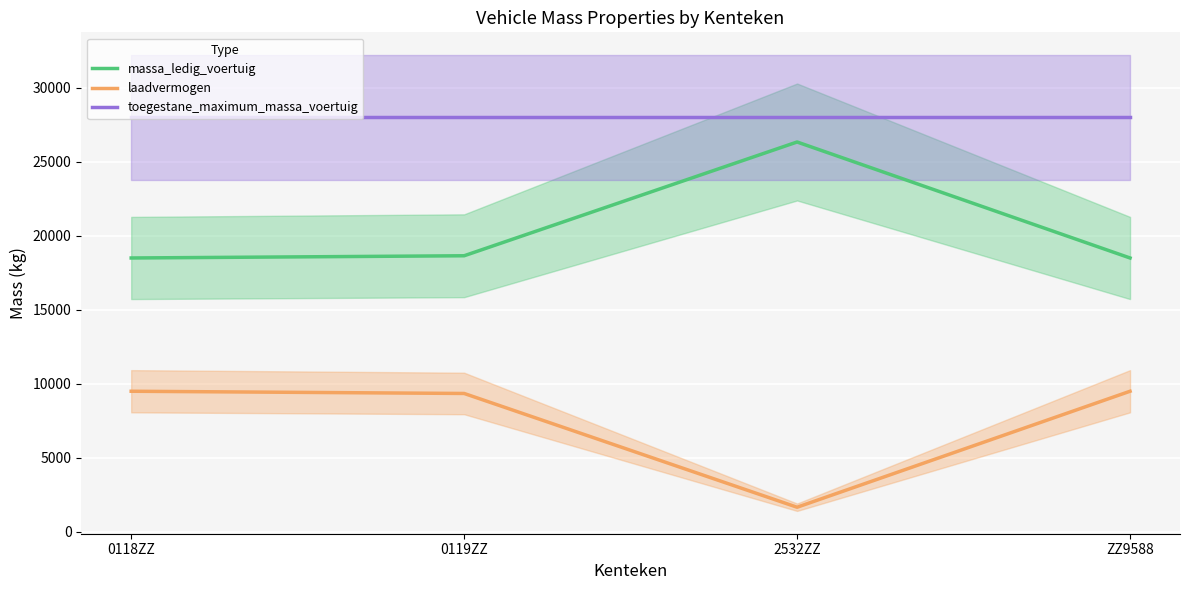

Which series has the largest total across all categories?

toegestane_maximum_massa_voertuig